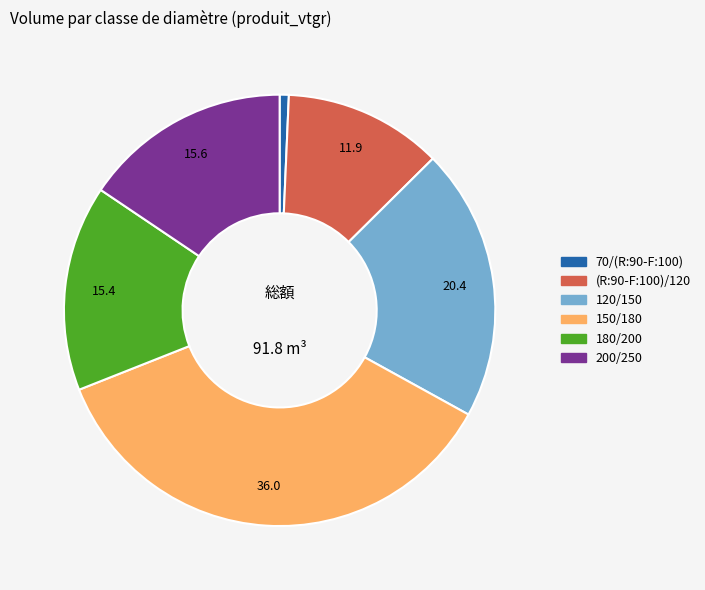

Does 150/180 account for over 50% of the chart?

No